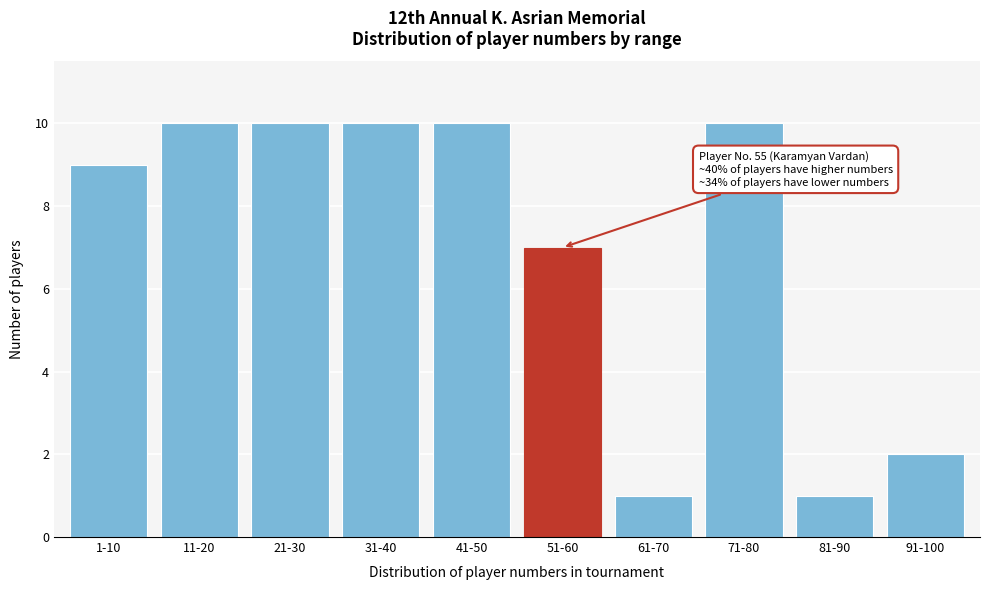

Reading right to left, transcribe all the data shown in this chart.

91-100=2	81-90=1	71-80=10	61-70=1	51-60=7	41-50=10	31-40=10	21-30=10	11-20=10	1-10=9